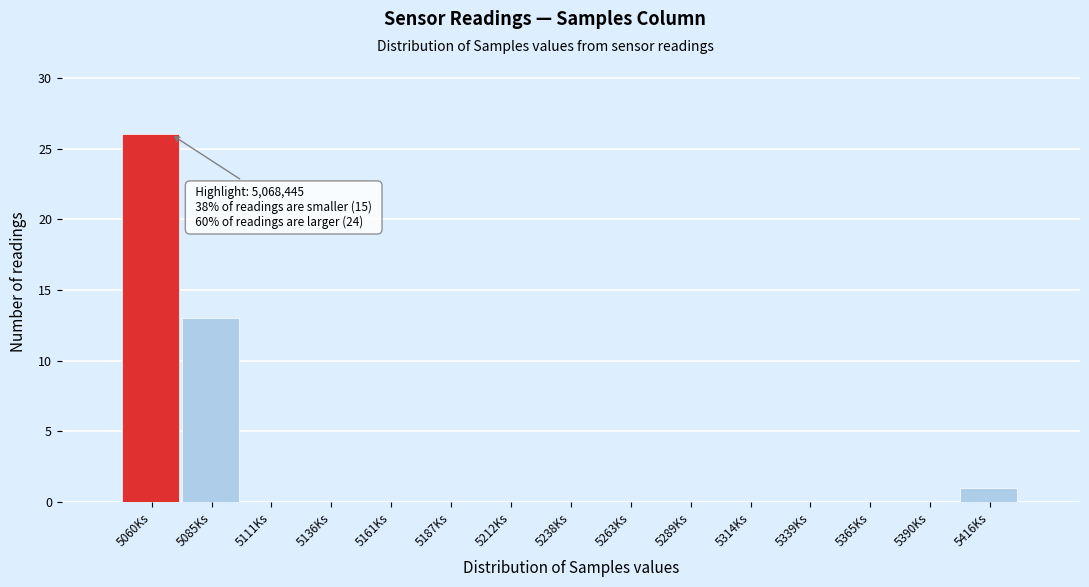

What is the greatest value displayed?

26